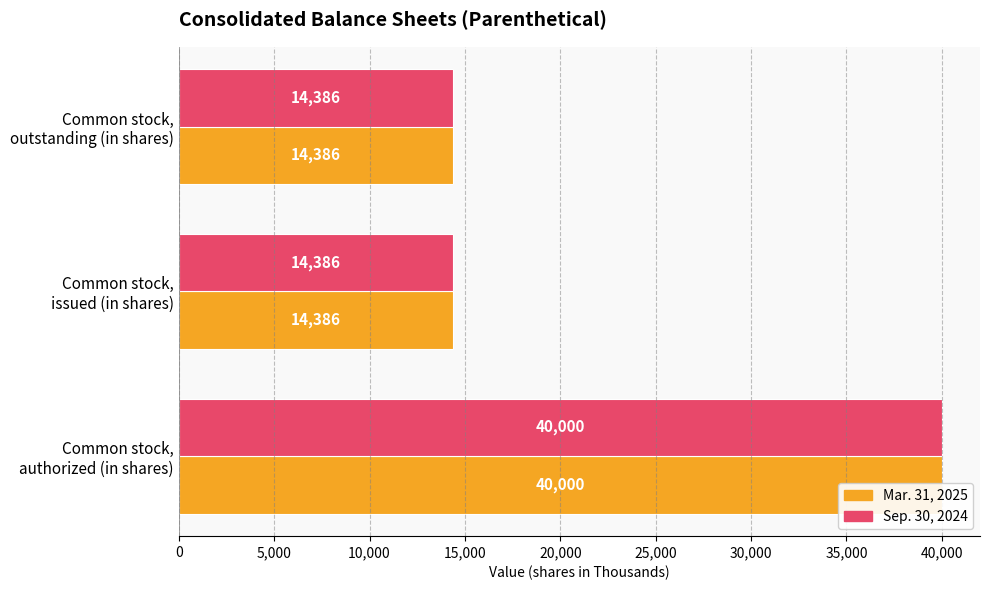

What value does the Sep. 30, 2024 series have at 10,000, to the nearest 50?

14400